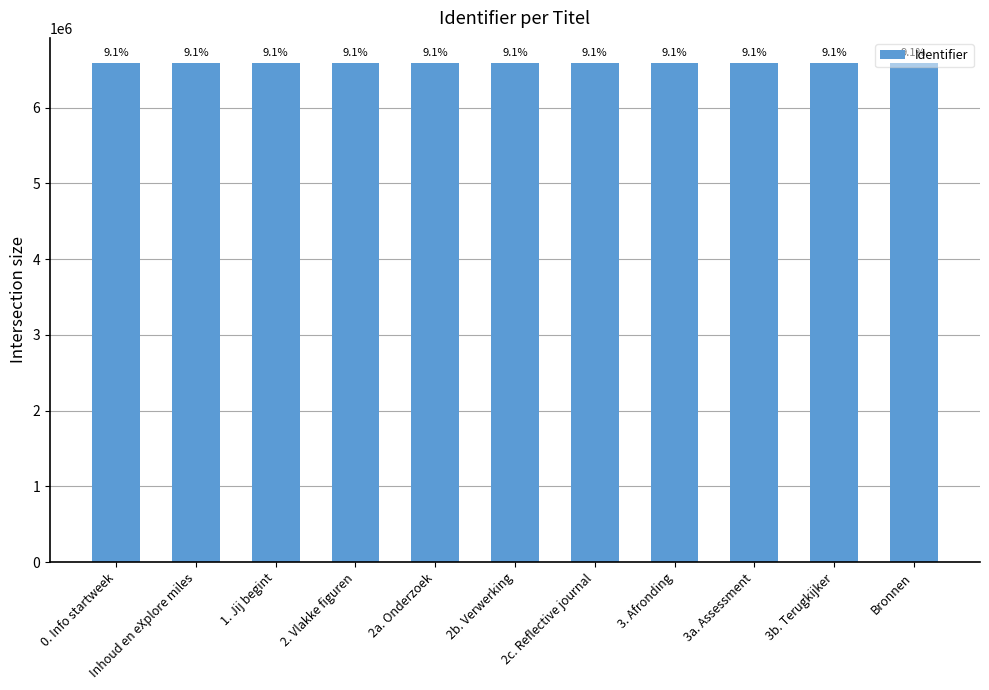

How many bars are there in total?

11